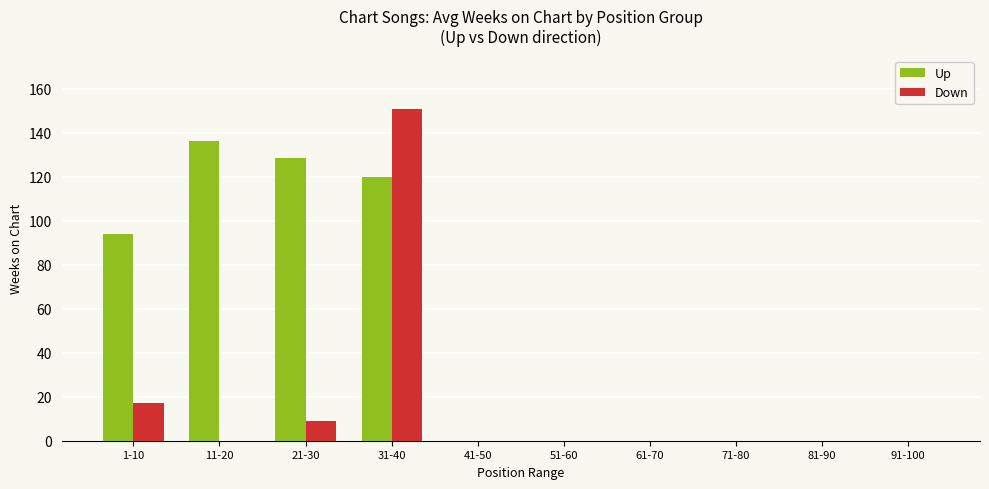

At which category does the chart reach its peak across all series?

31-40